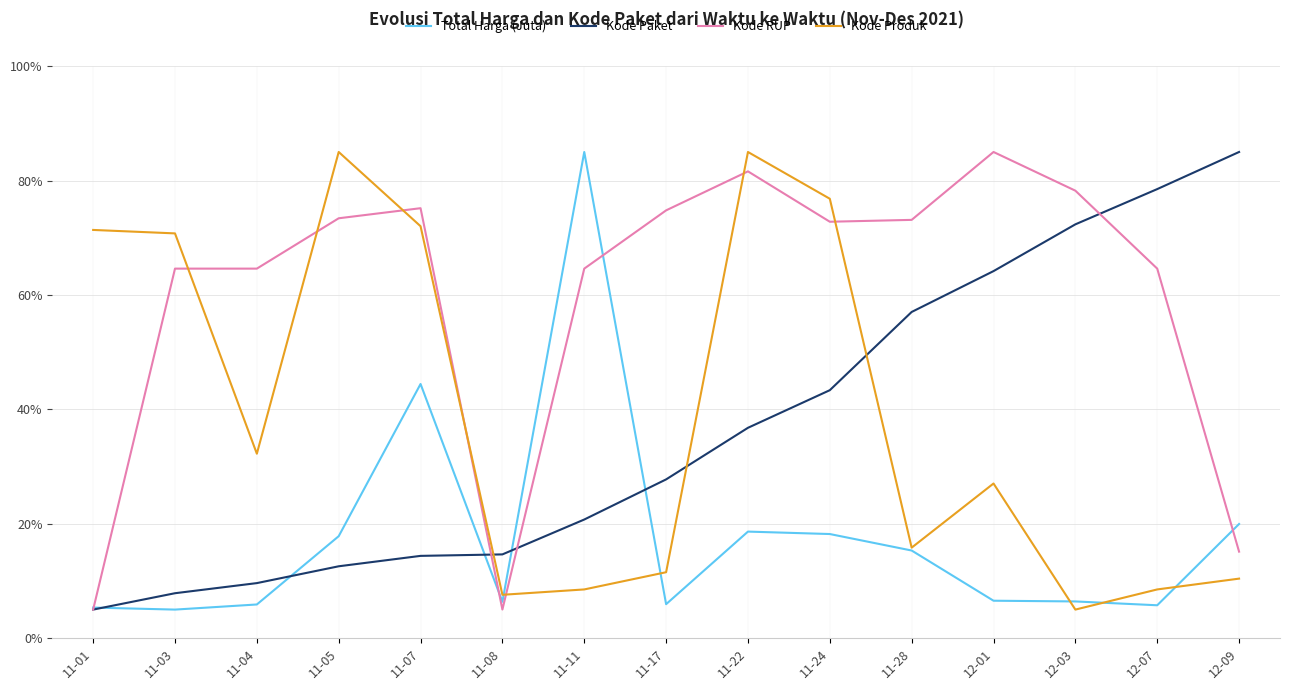

What position from the left is 12-09?

15